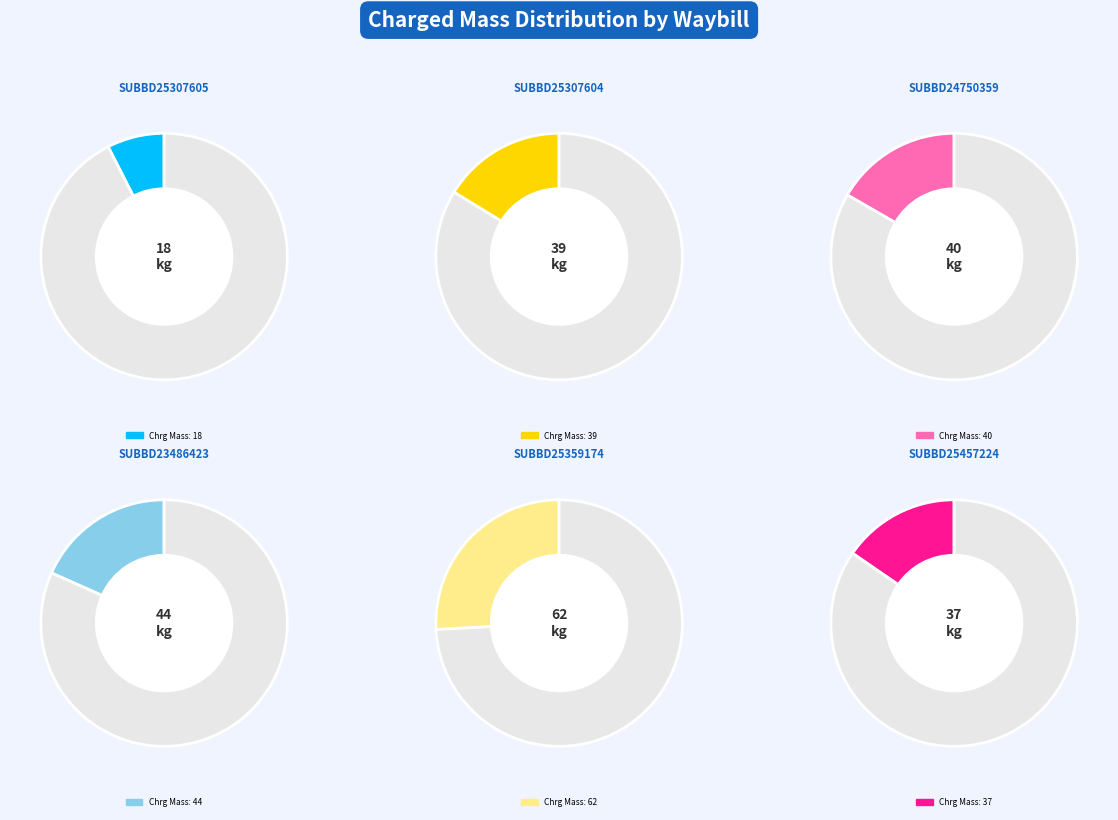

What portion of the pie excludes SUBBD25307605?

92.5%